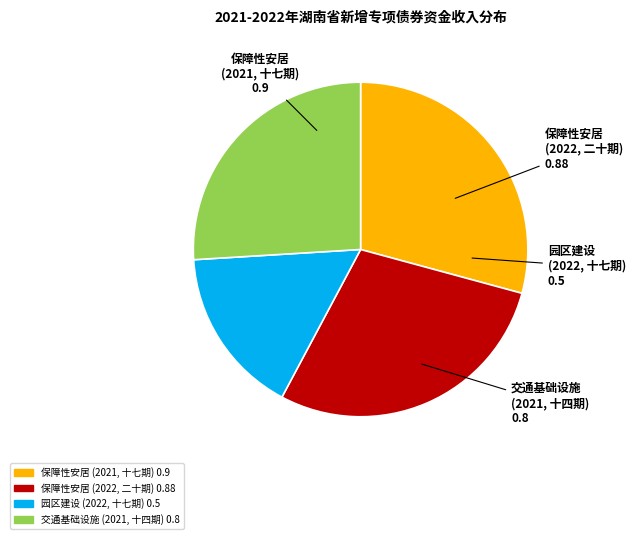

What is the smallest slice in the pie chart?

2022年湖南省园区建设专项债券（十七期）